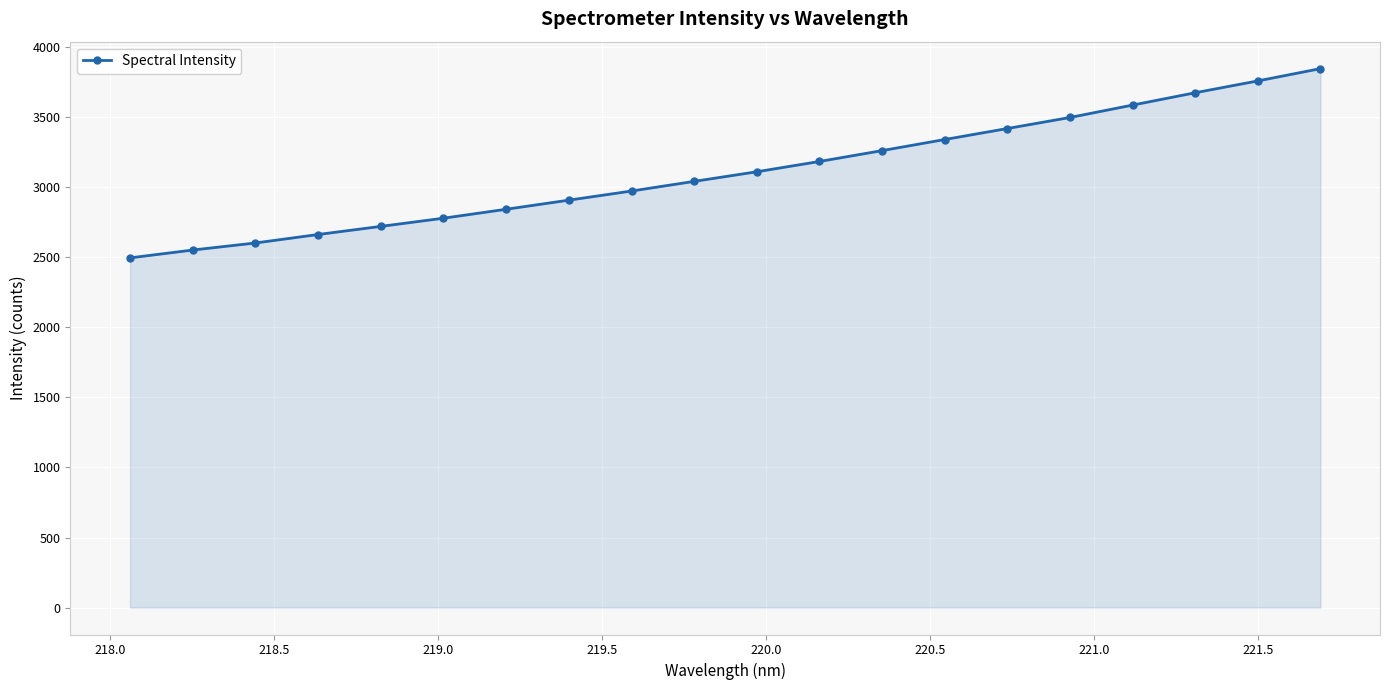

What is the maximum value shown in the chart?

3847.4